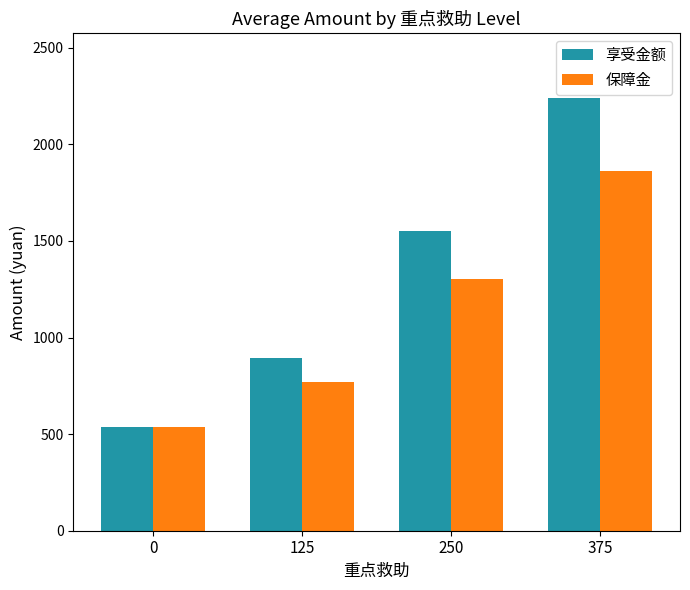

What is the value of the 享受金额 bar at the 3rd from the left?

1551